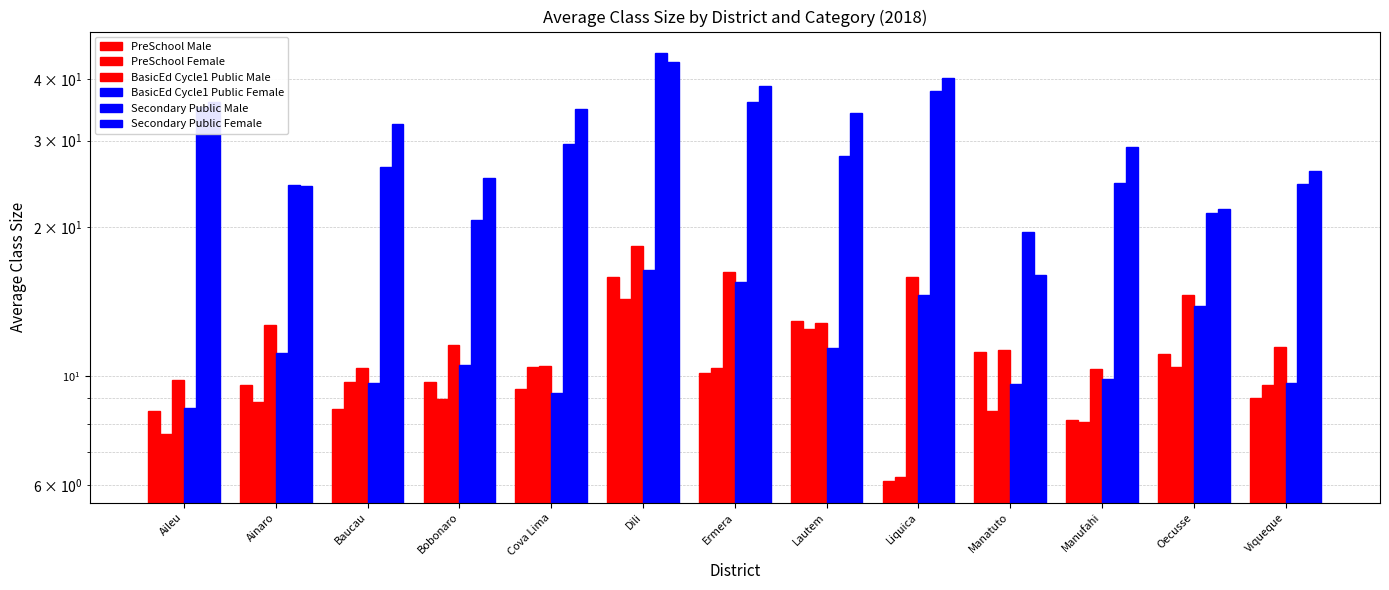

The BasicEd Cycle1 Public Female series shows 4.8 at Bobonaro. True or false?

False